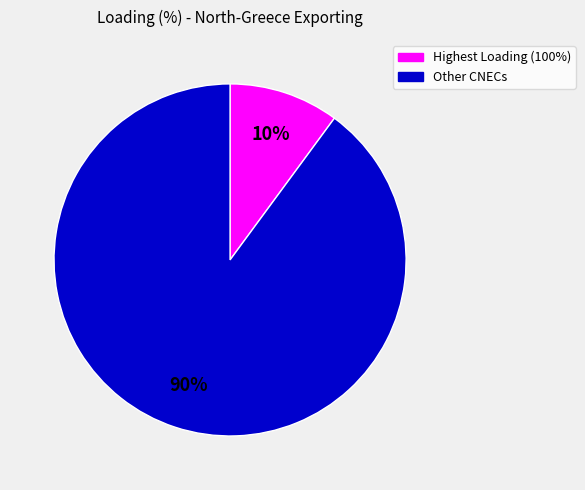

How many segments does this pie chart have?

2